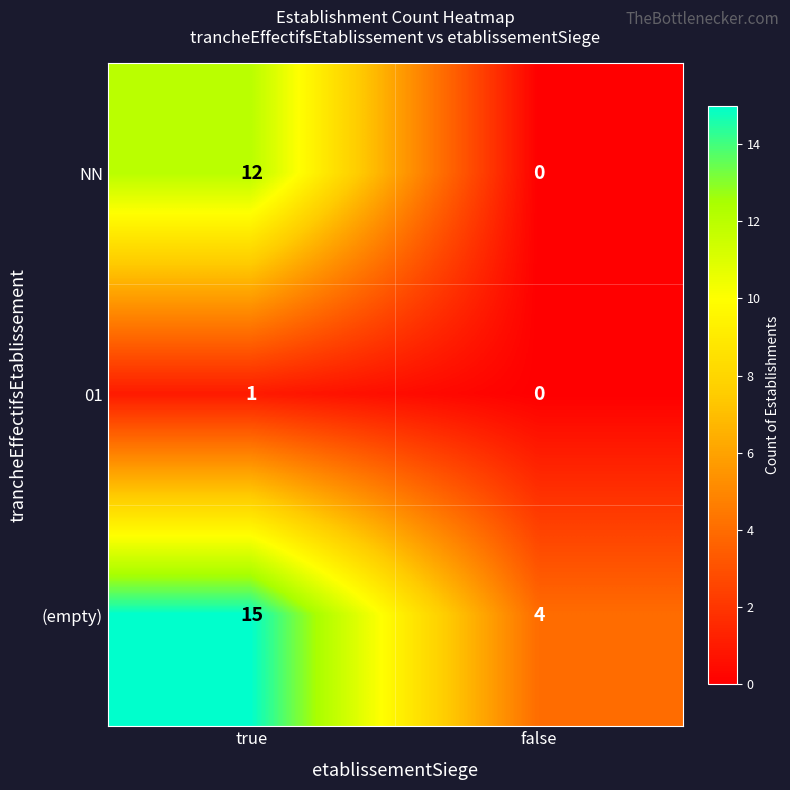

At which category is the sum across all series the highest?

true